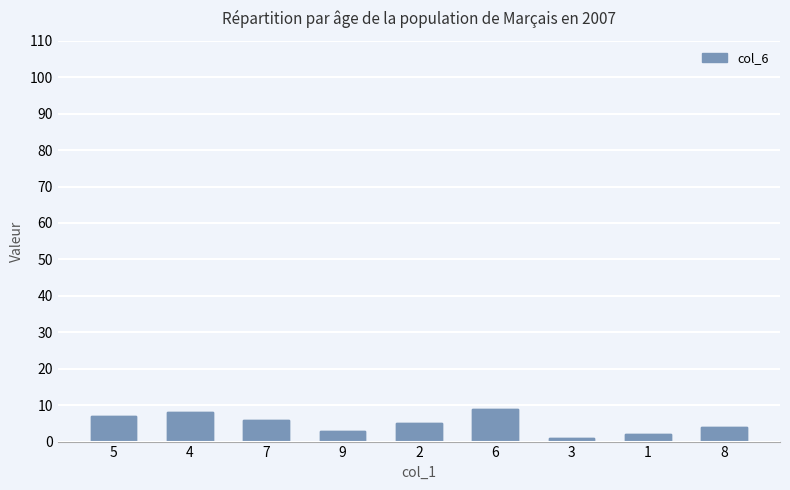

Which category has the lowest value across all series?

3